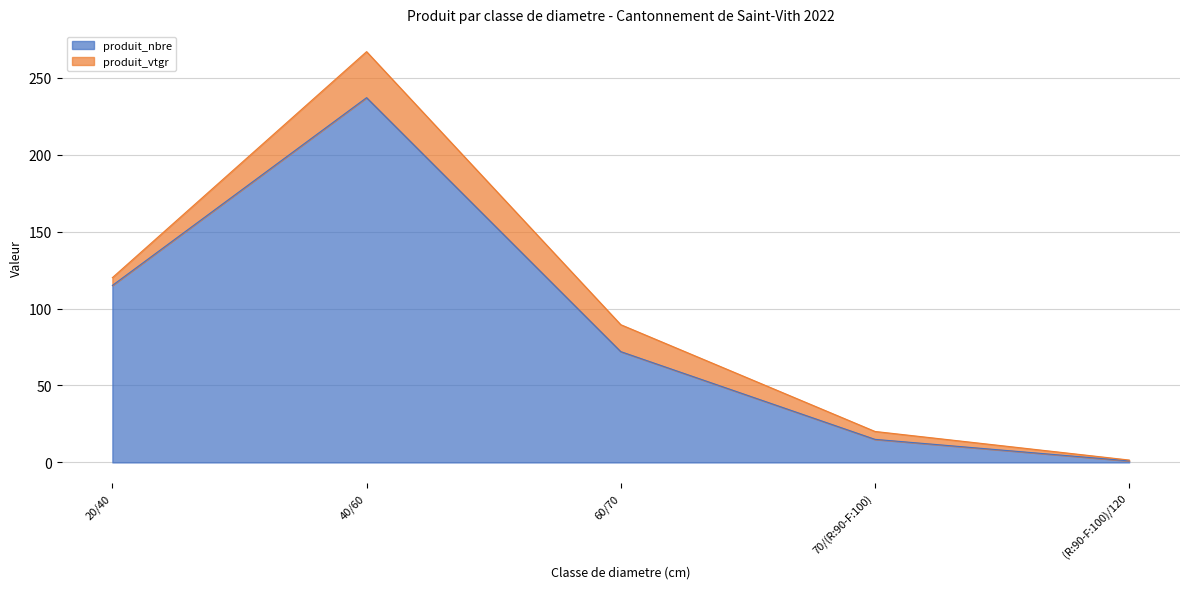

Reading right to left, transcribe all the data shown in this chart.

(R:90-F:100)/120=1	70/(R:90-F:100)=15	60/70=72	40/60=237	20/40=115